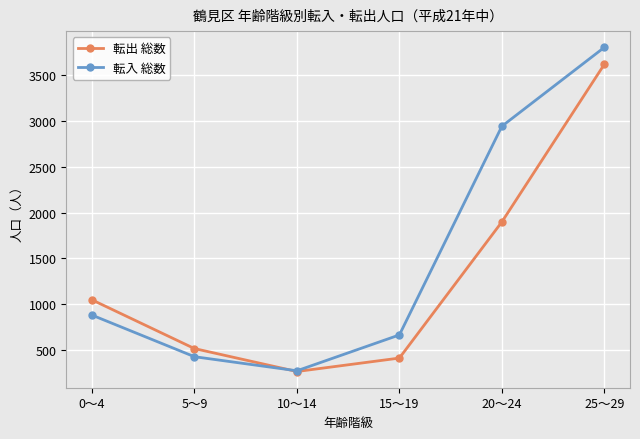

Rank the series at 15～19 from highest to lowest value.

転入 総数, 転出 総数